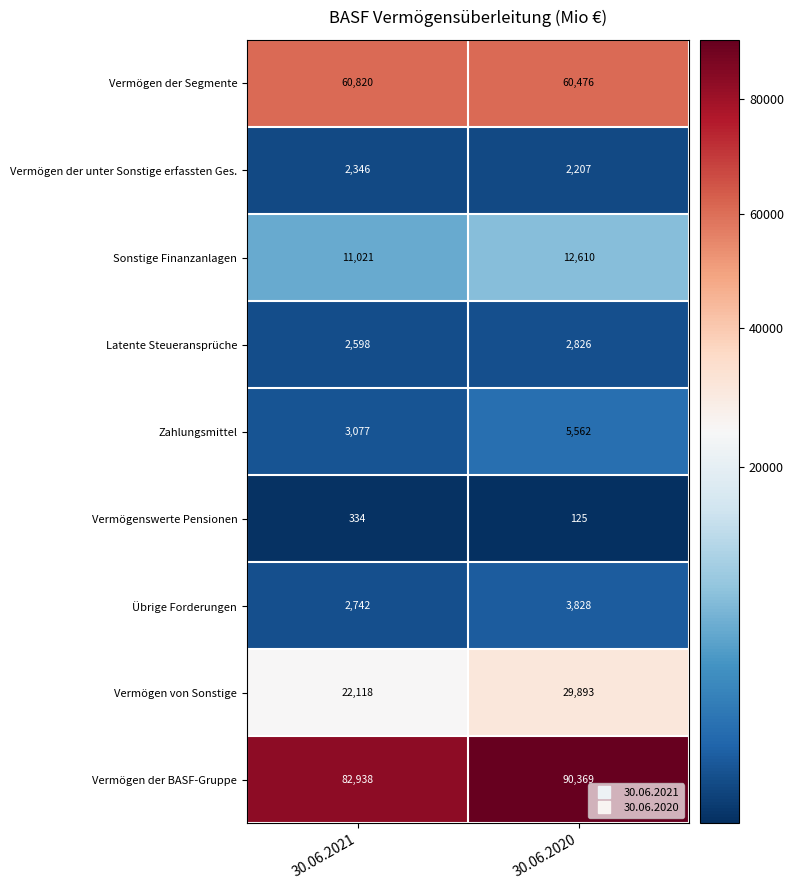

Reading left to right, list all the values displayed in this chart.

Vermögen der Segmente: 30.06.2021=60820	30.06.2020=60476
Vermögen der unter Sonstige erfassten Ges.: 30.06.2021=2346	30.06.2020=2207
Sonstige Finanzanlagen: 30.06.2021=11021	30.06.2020=12610
Latente Steueransprüche: 30.06.2021=2598	30.06.2020=2826
Zahlungsmittel: 30.06.2021=3077	30.06.2020=5562
Vermögenswerte Pensionen: 30.06.2021=334	30.06.2020=125
Übrige Forderungen: 30.06.2021=2742	30.06.2020=3828
Vermögen von Sonstige: 30.06.2021=22118	30.06.2020=29893
Vermögen der BASF-Gruppe: 30.06.2021=82938	30.06.2020=90369